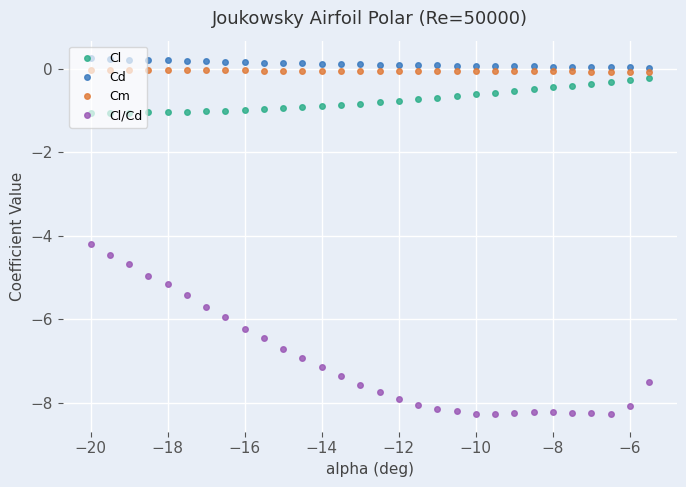

What is the difference between the maximum and minimum values in the Cl series?

0.8